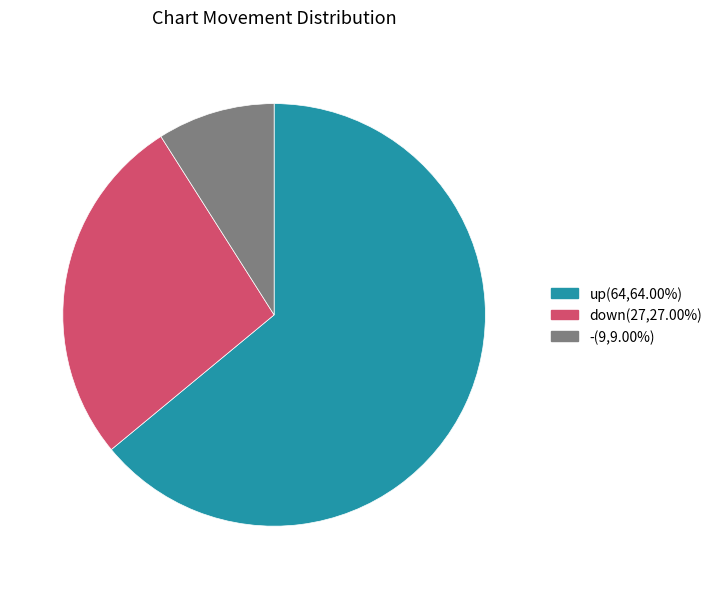

What is the ratio of the value at down to the value at -?

3.0